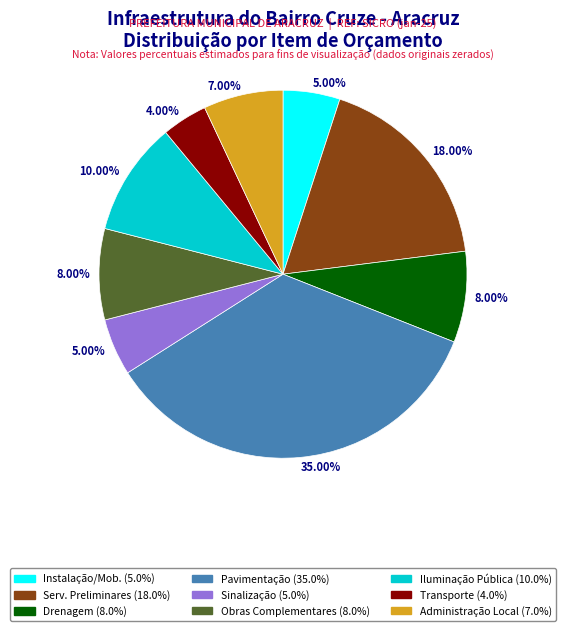

How many slices are in this pie chart?

9